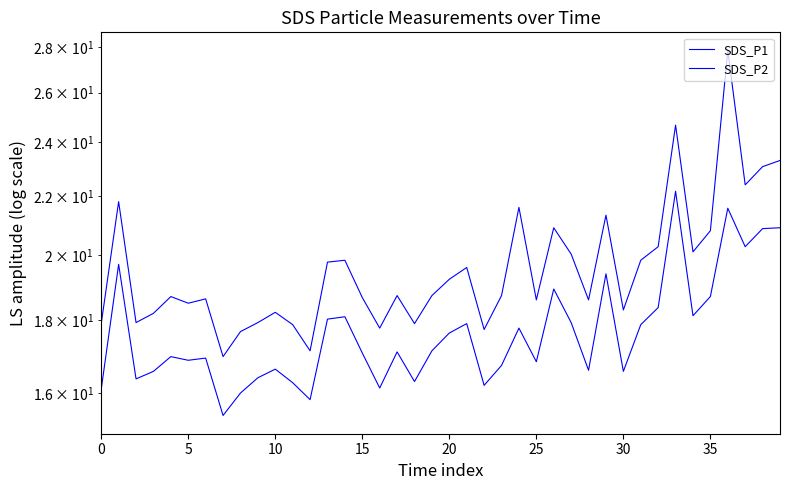

At which label does SDS_P2 reach its peak?

33